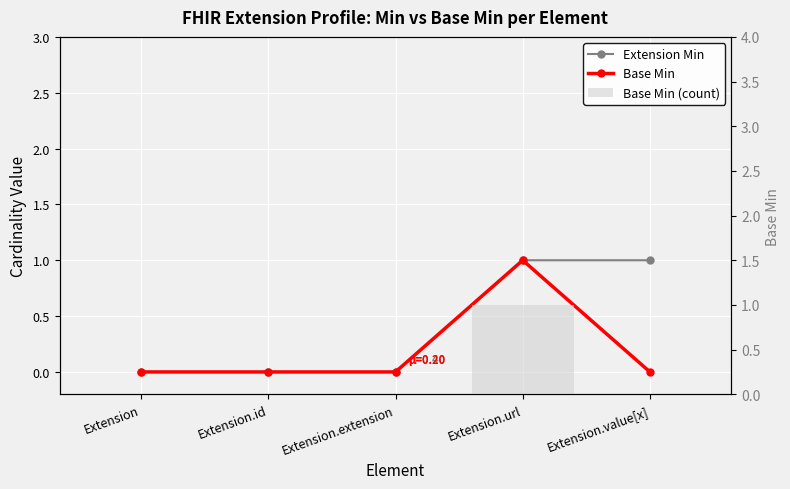

How many distinct data groups are displayed?

3